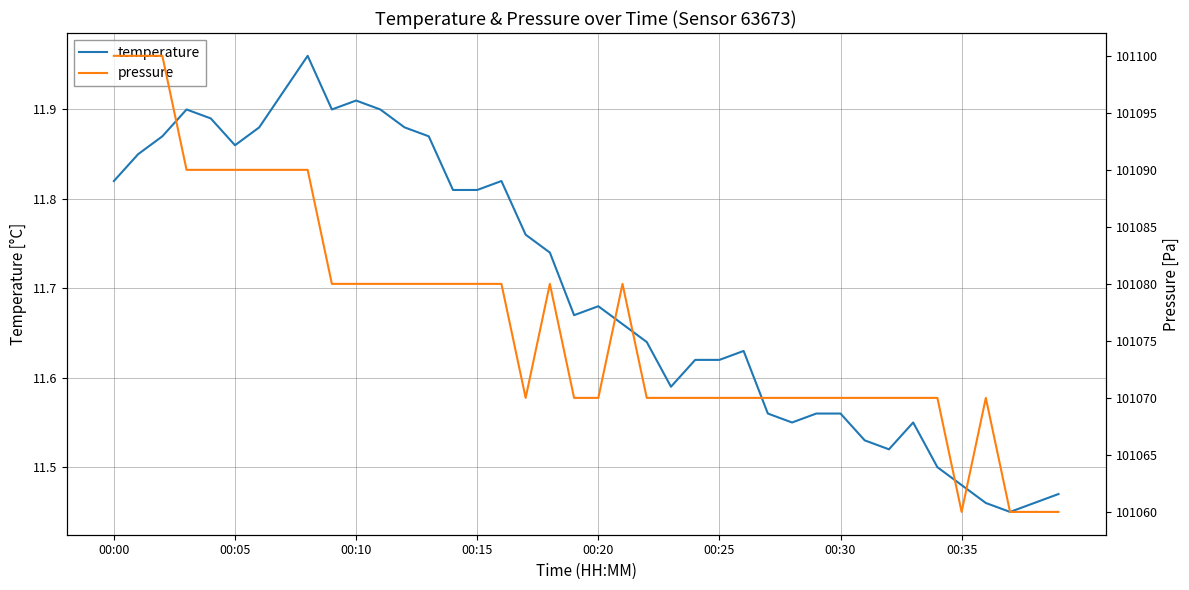

Count the number of data series in this chart.

2